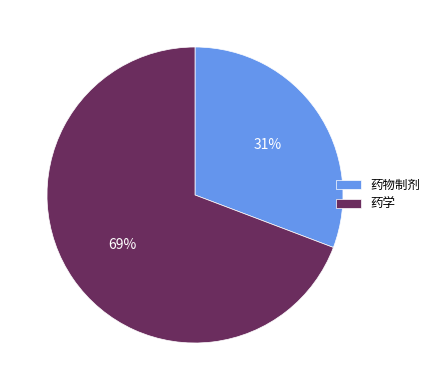

To the nearest percent, what percentage of the pie is 药学?

69%